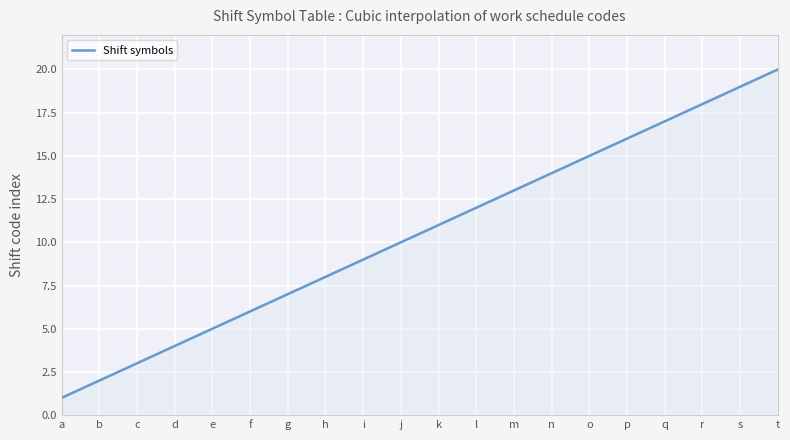

What is the greatest value displayed?

20.0